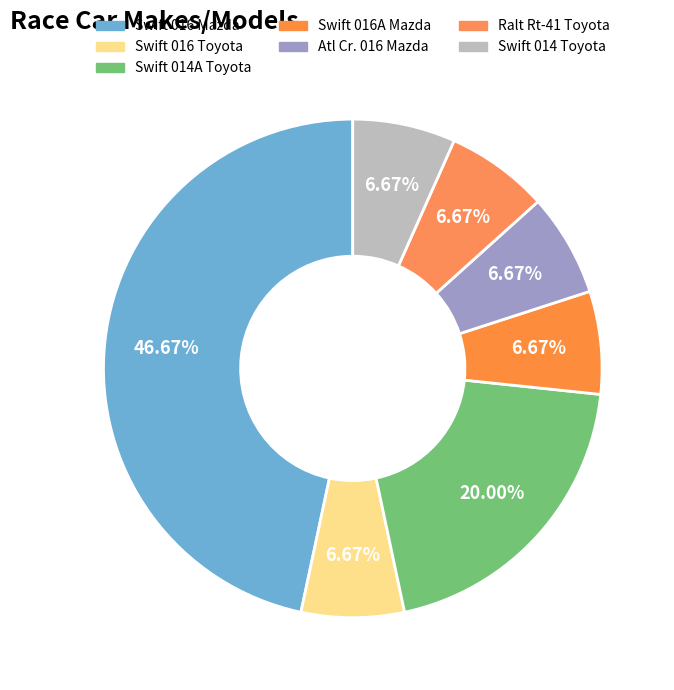

What is the largest slice in the pie chart?

Swift 016 Mazda